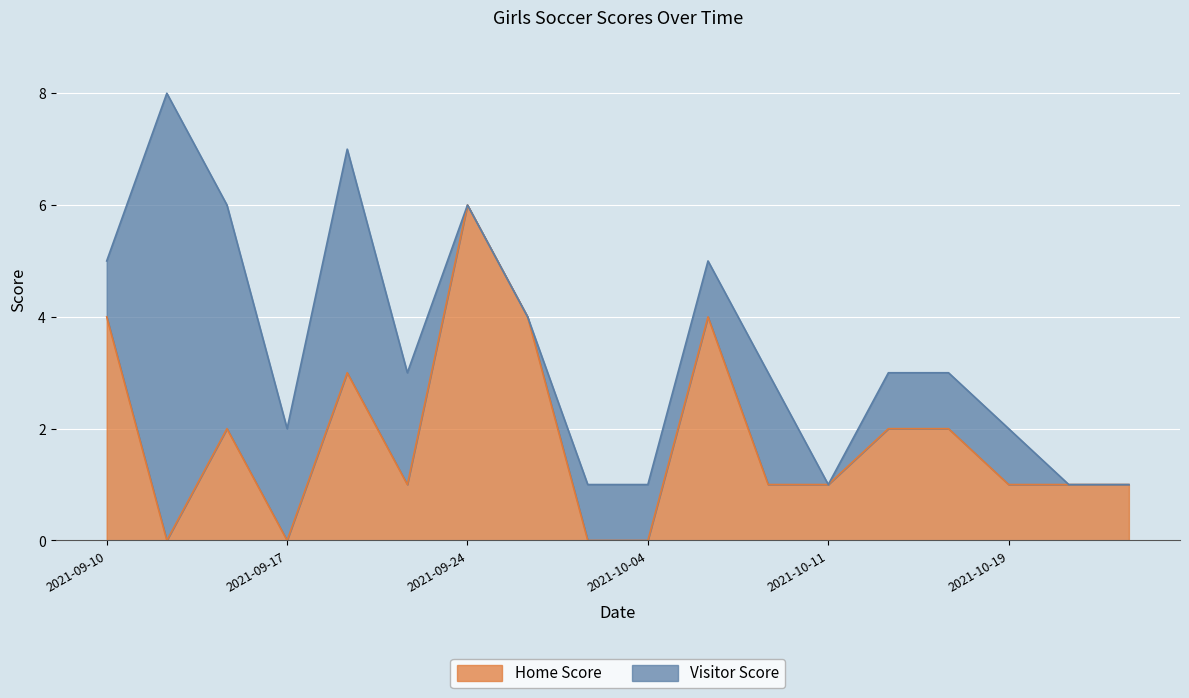

What is the sum of all values?

33